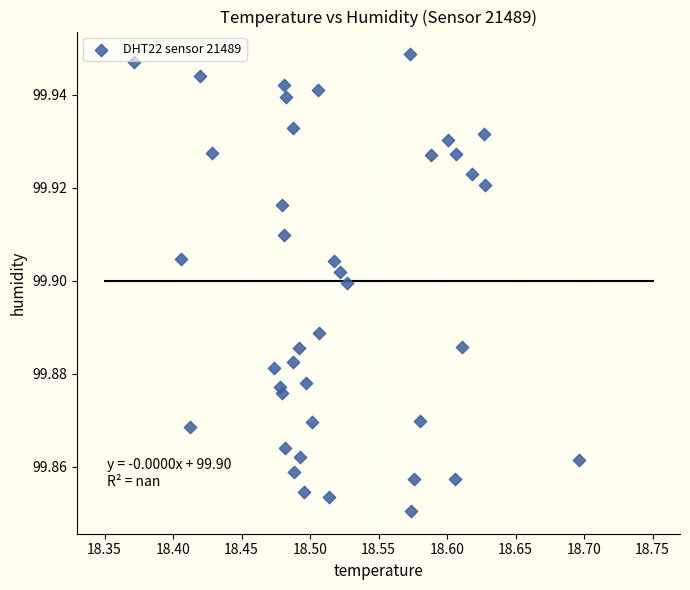

What is the range of X values (max minus min)?

0.3